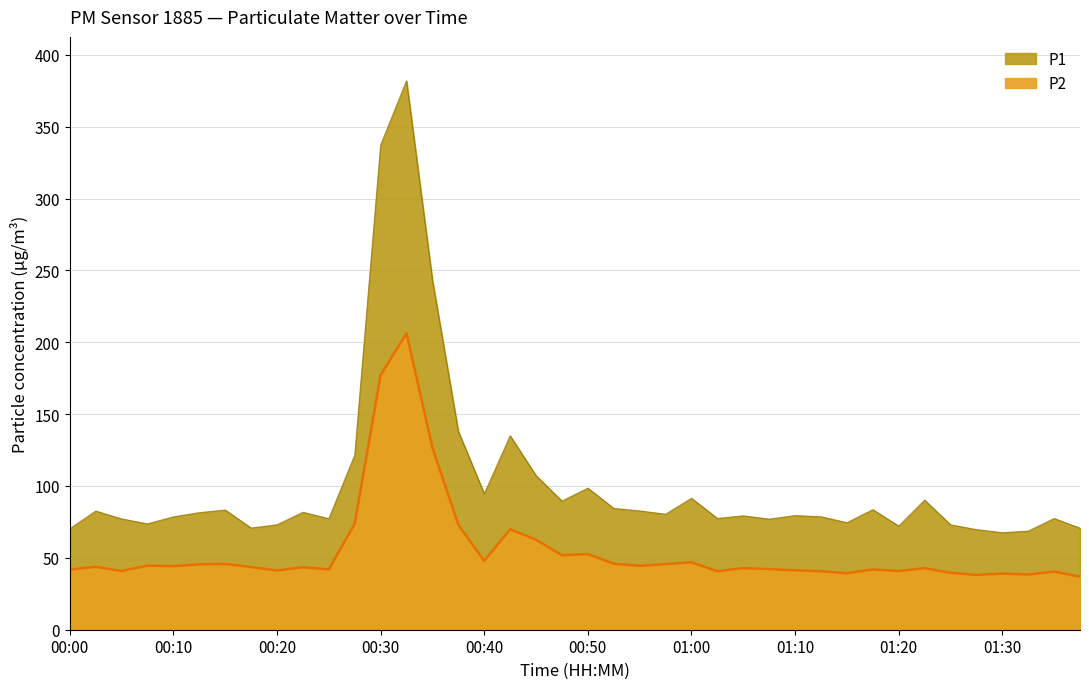

At which category does the chart reach its minimum across all series?

01:37